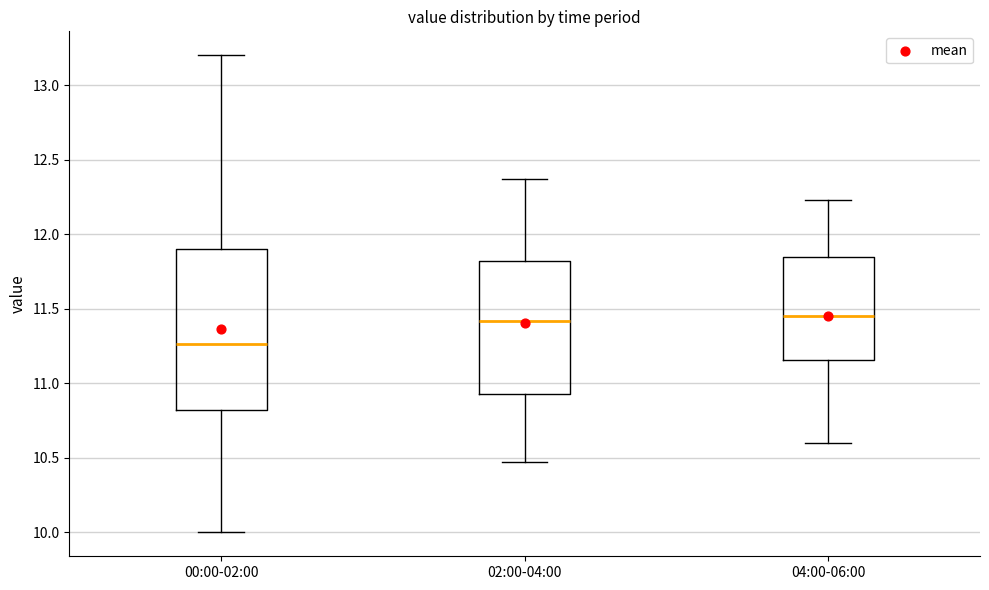

Which box is the tallest, from its lower edge to its upper edge?

00:00-02:00